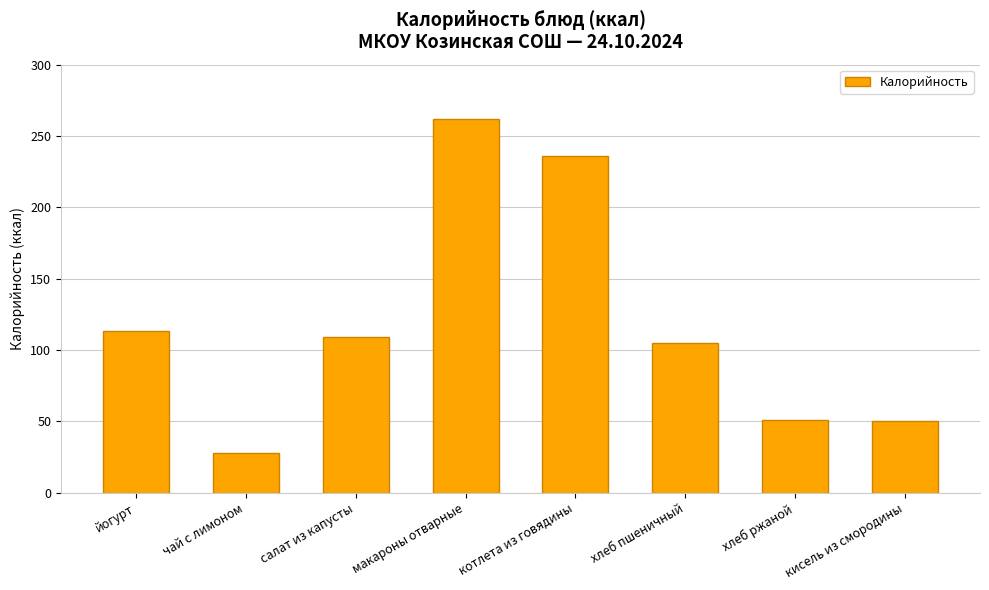

Is it true that the value at хлеб ржаной is 51?

True